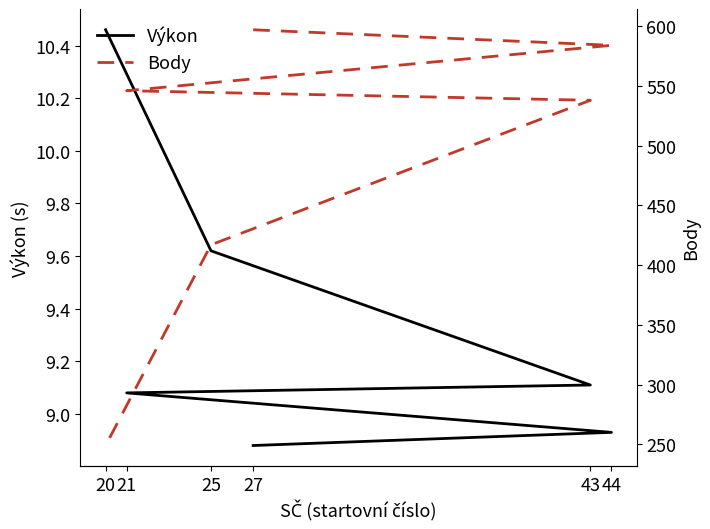

True or false: Výkon and Body cross at least once.

False